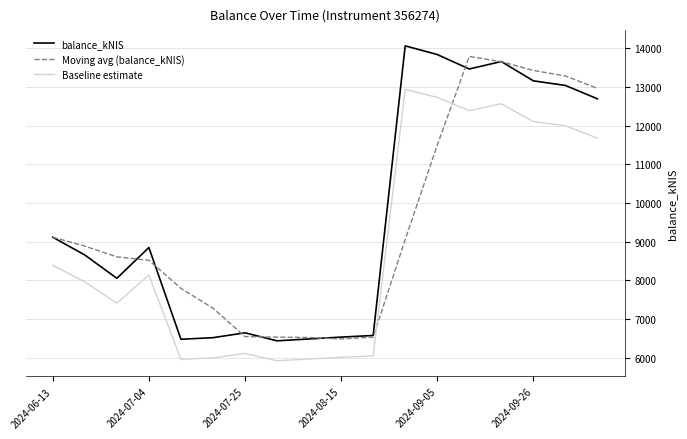

True or false: balance_kNIS and Baseline estimate cross at least once.

False